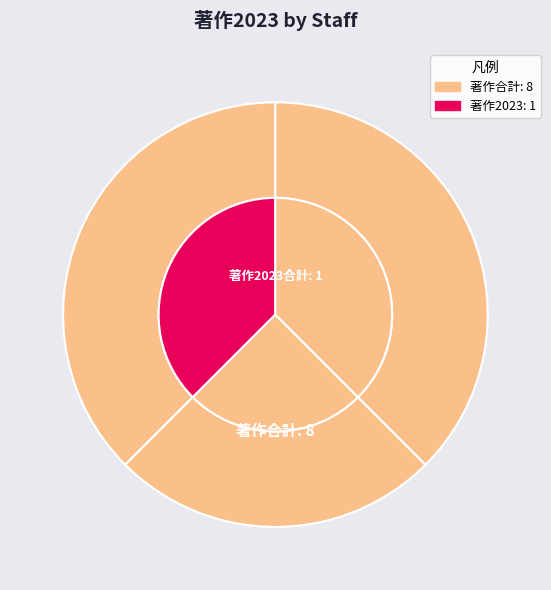

Does any single category account for the majority?

Yes